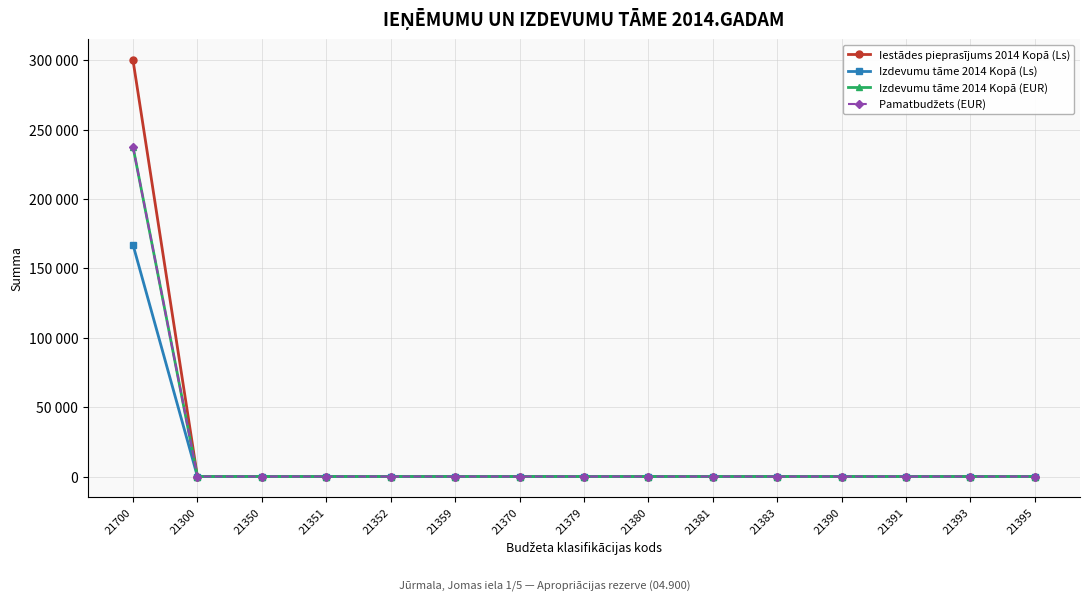

Does the chart have visible grid lines?

Yes